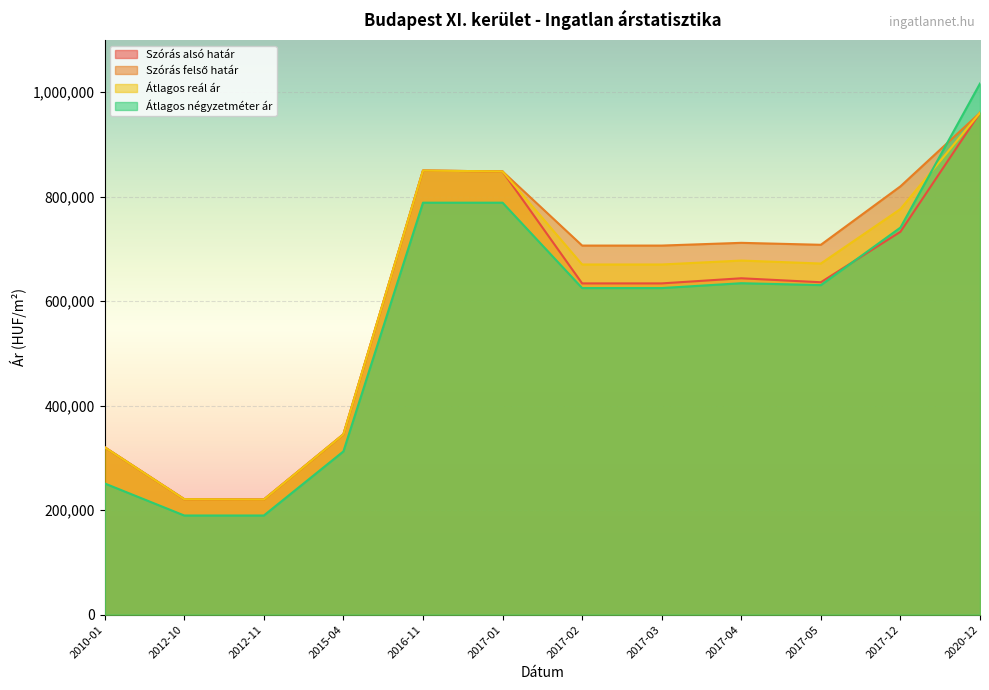

What is the sum of the Szórás felső határ values at 2015-04 and 2012-11?

565564